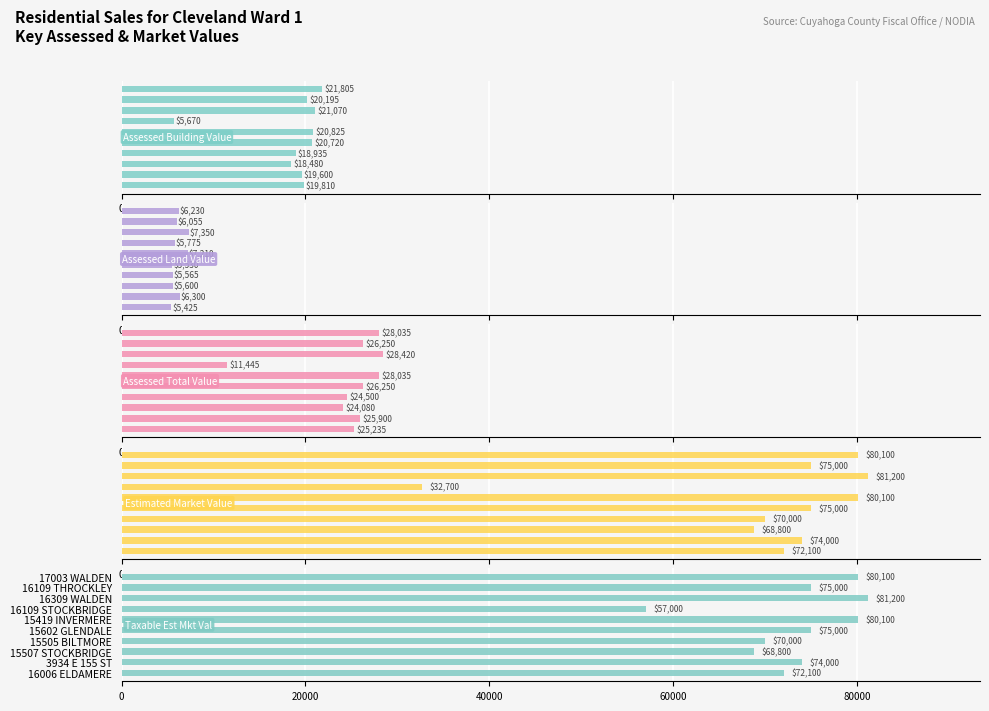

At how many categories does at least one series exceed 53075?

10